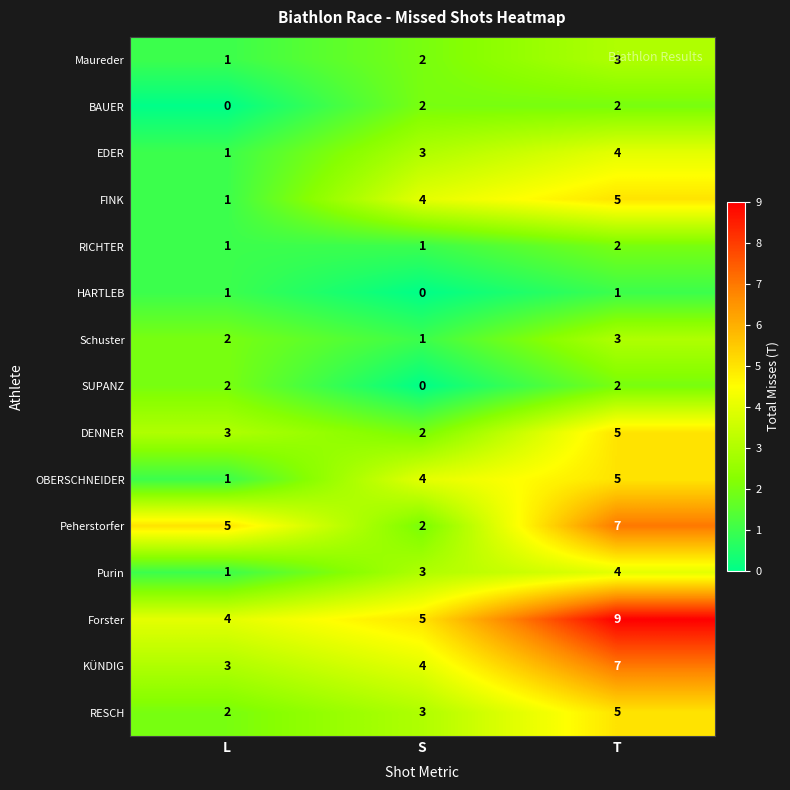

What is the approximate value of KÜNDIG at L?

3